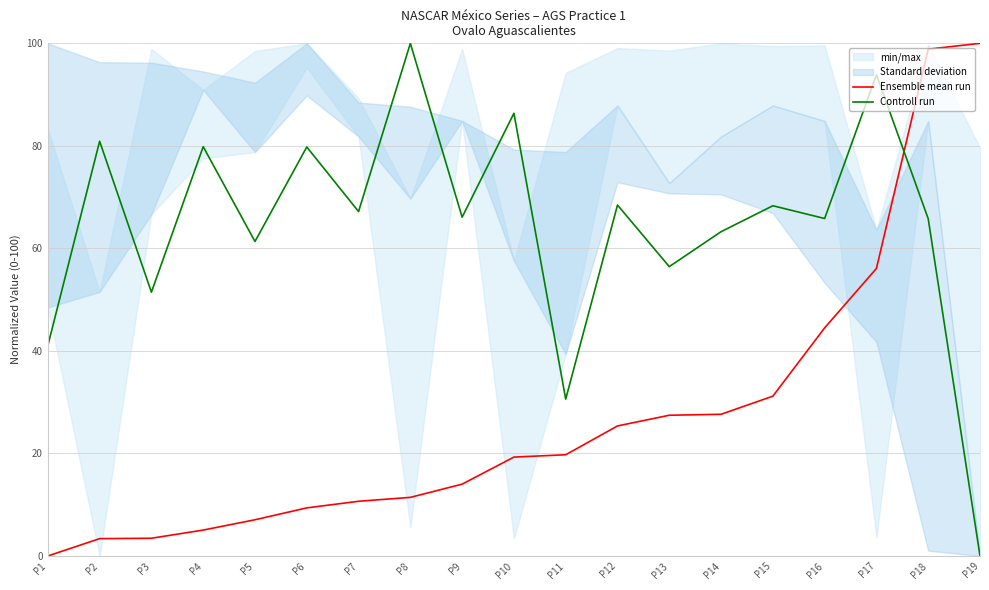

How many data points in Ensemble mean run are above 19?

10